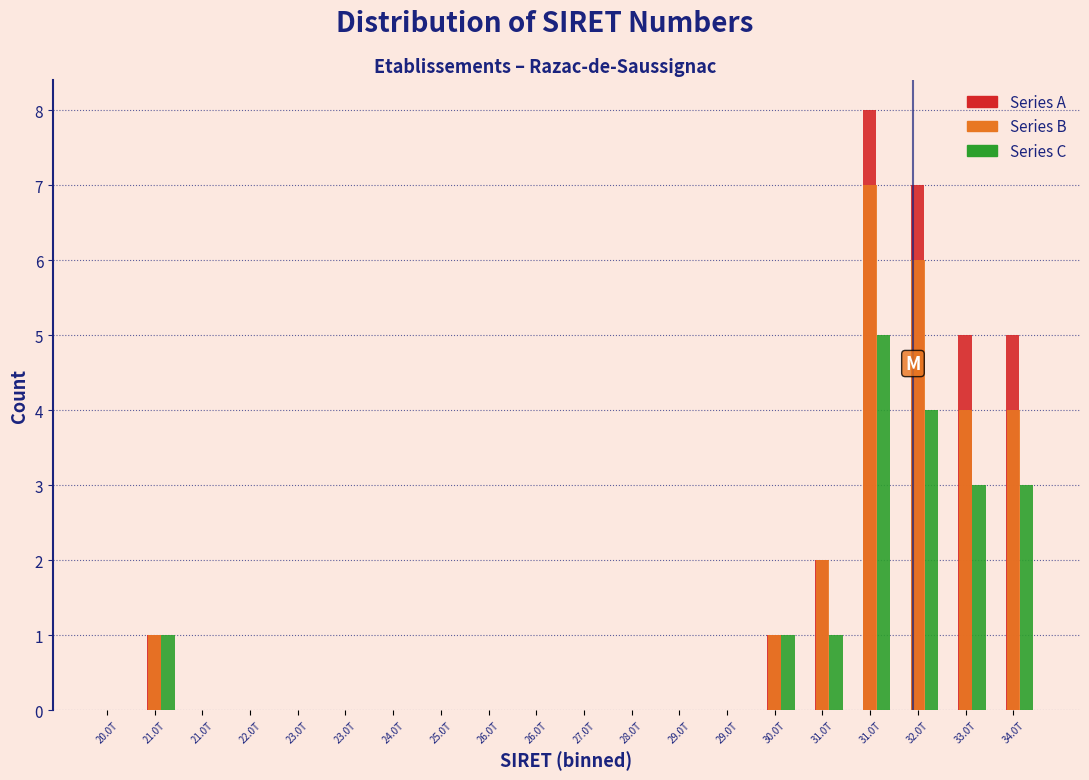

How many groups of bars are there?

20